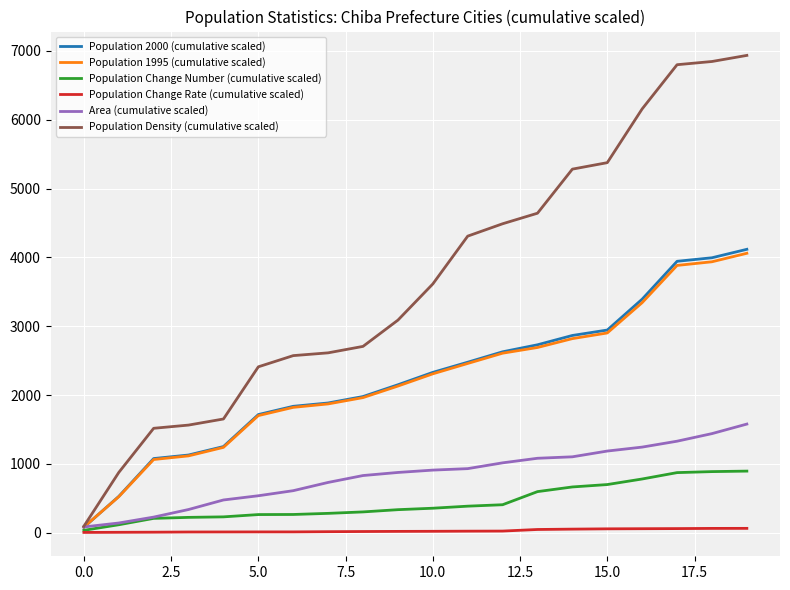

What is the greatest value displayed?

6934.3